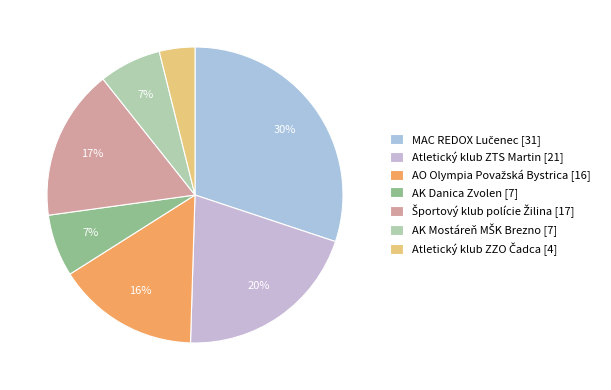

What is the smallest slice in the pie chart?

Atletický klub ZZO Čadca